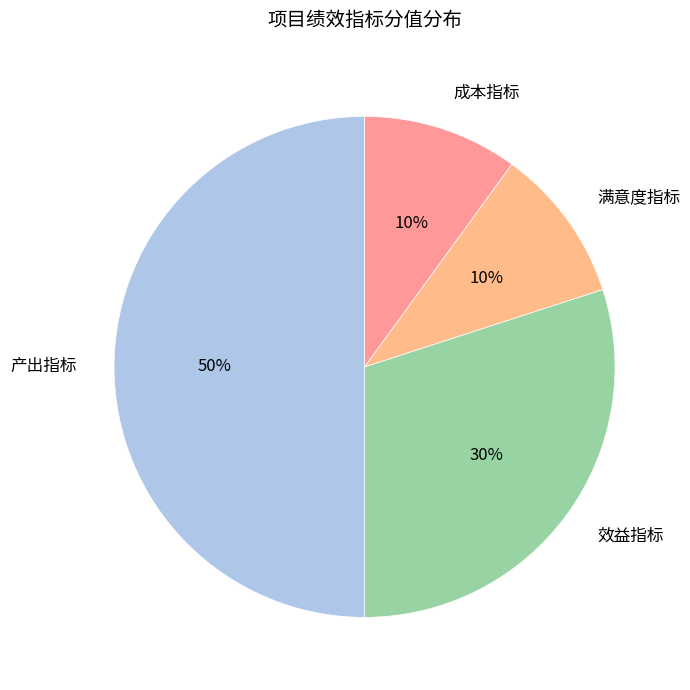

Approximately how many times larger is the value at 效益指标 compared to 成本指标?

3.0